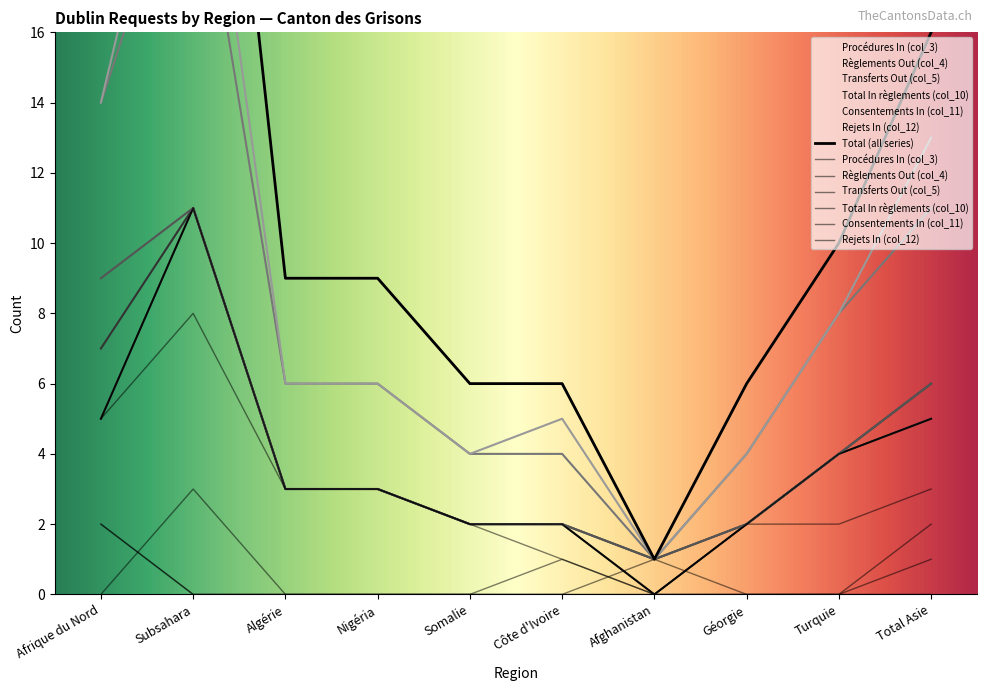

True or false: Transferts Out (col_5) and Procédures In (col_3) cross at least once.

False